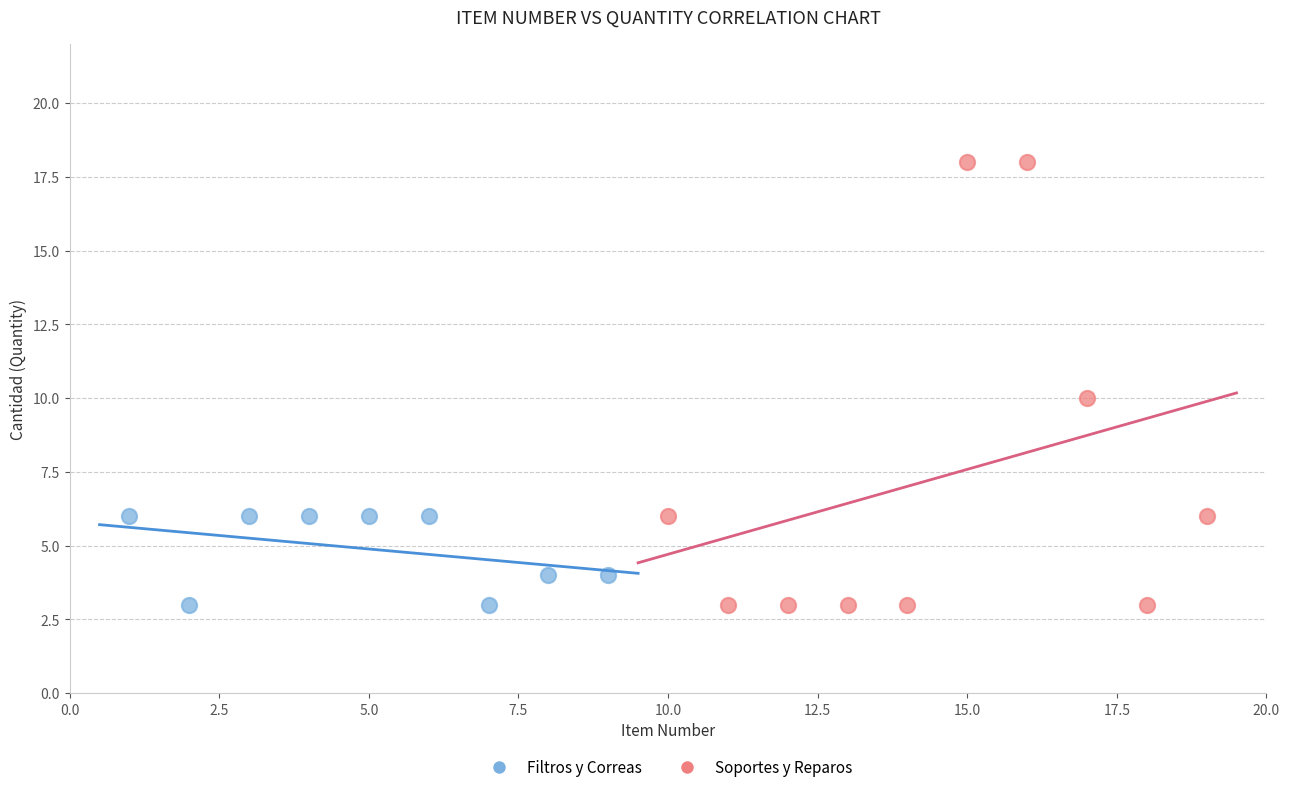

Which series reaches the maximum Y coordinate?

Soportes y Reparos